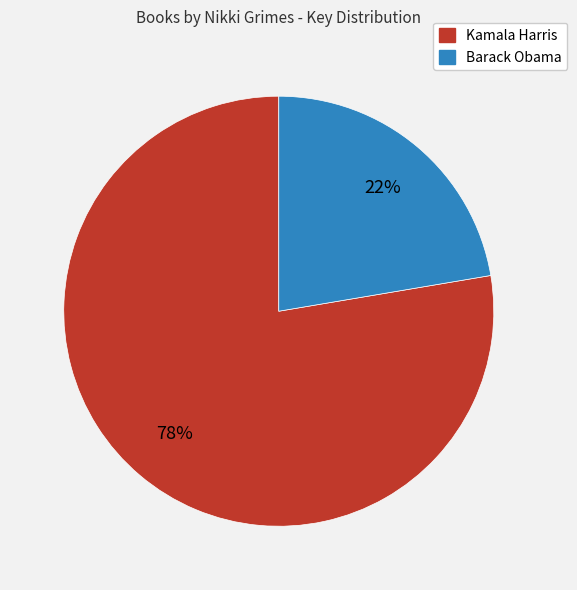

Is the sum of Barack Obama and Kamala Harris greater than half?

Yes